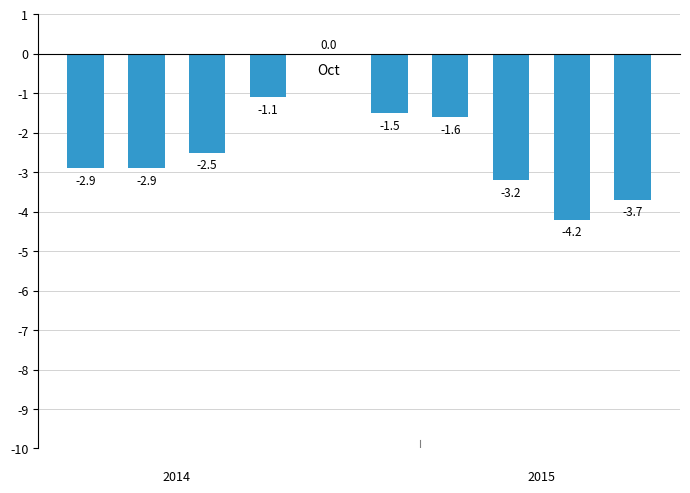

At which label does the data first exceed -2?

Sep